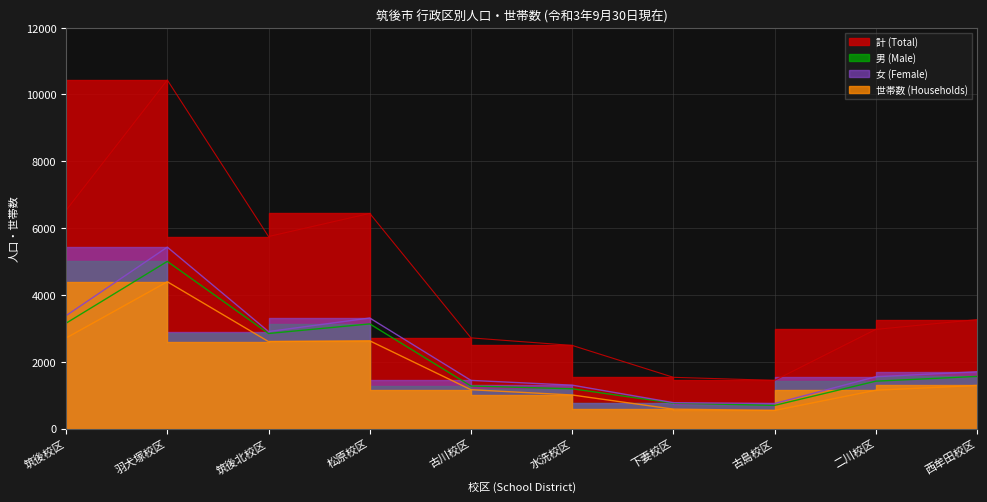

True or false: 計 (Total) and 男 (Male) cross at least once.

False